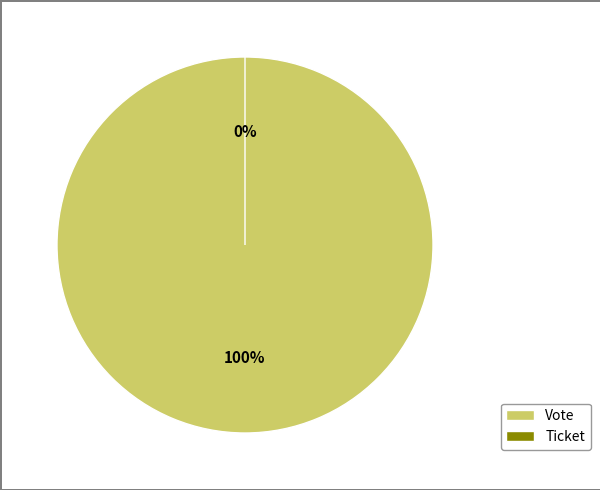

Which has a higher value, Ticket or Vote?

Vote